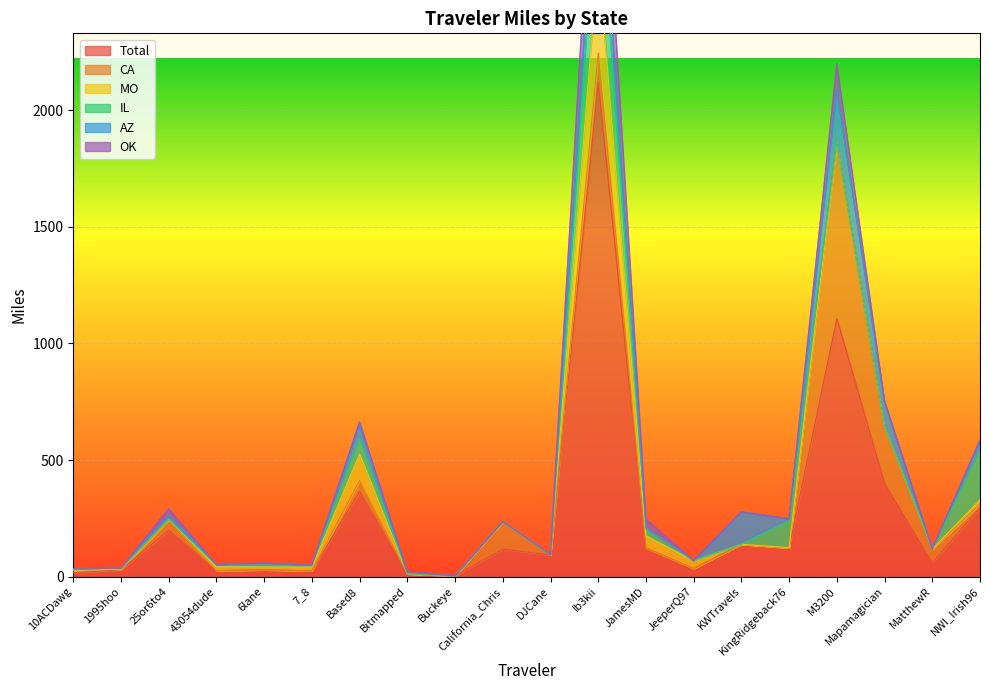

What is the value of the Total point at the 15th from the left?

138.5